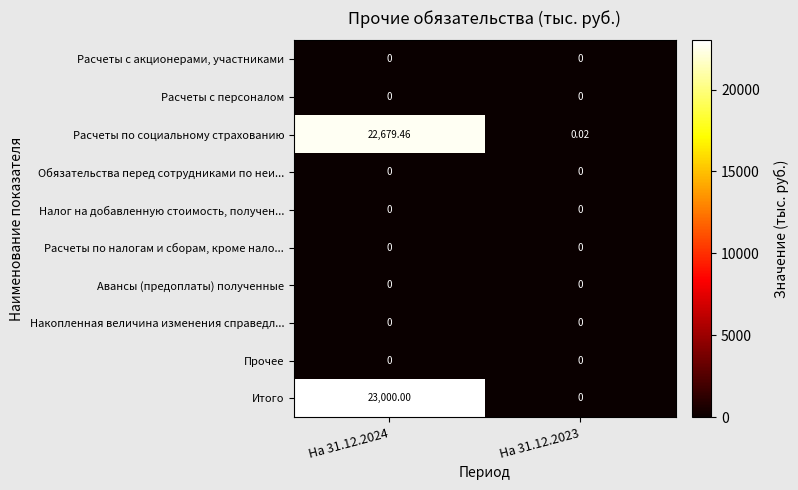

Which series changed the most between На 31.12.2024 and На 31.12.2023?

Итого